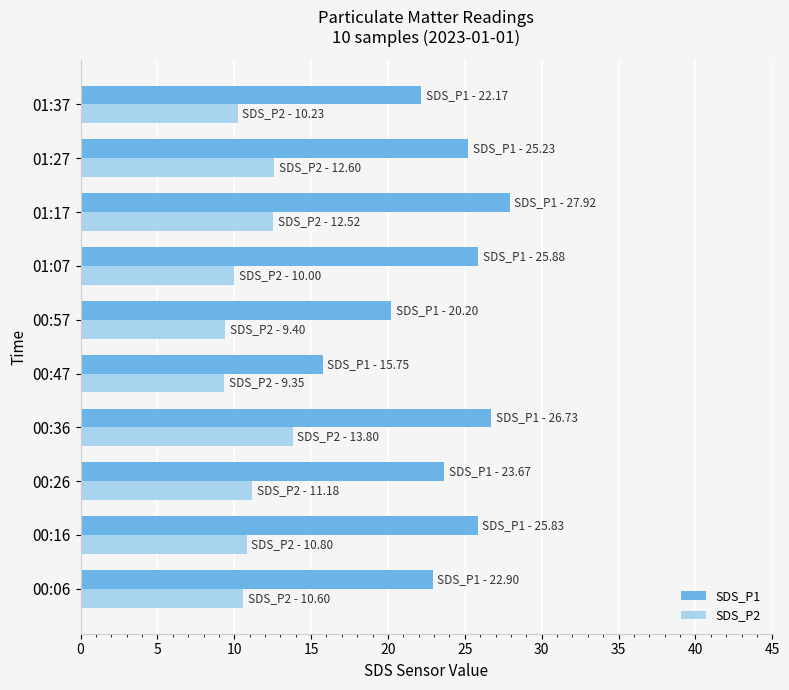

At how many categories does at least one series exceed 16?

9